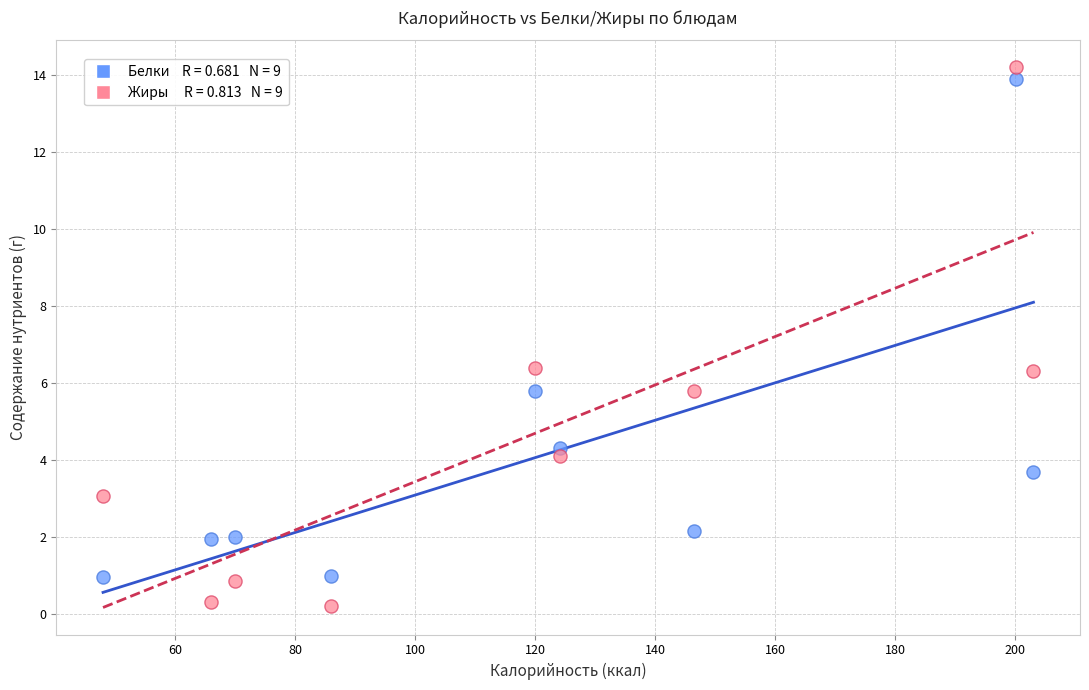

Across all data points, what is the range of Y values (max minus min)?

14.0